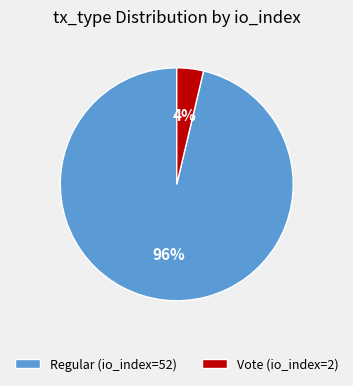

Do Vote (io_index=2) and Regular (io_index=52) together represent more than half of the pie?

Yes